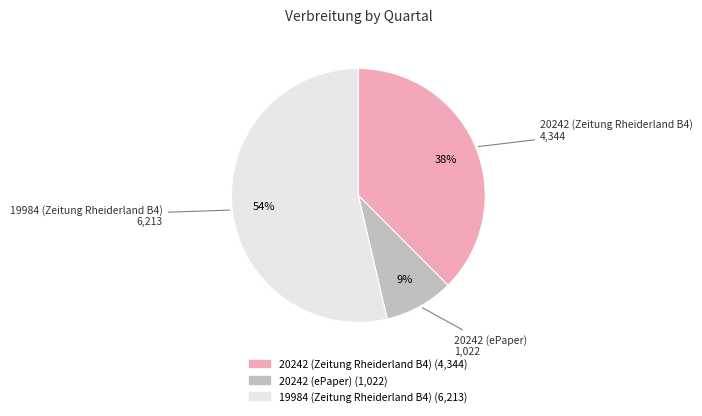

Between 20242 (ePaper) and 19984 (Zeitung Rheiderland B4), which is larger?

19984 (Zeitung Rheiderland B4)